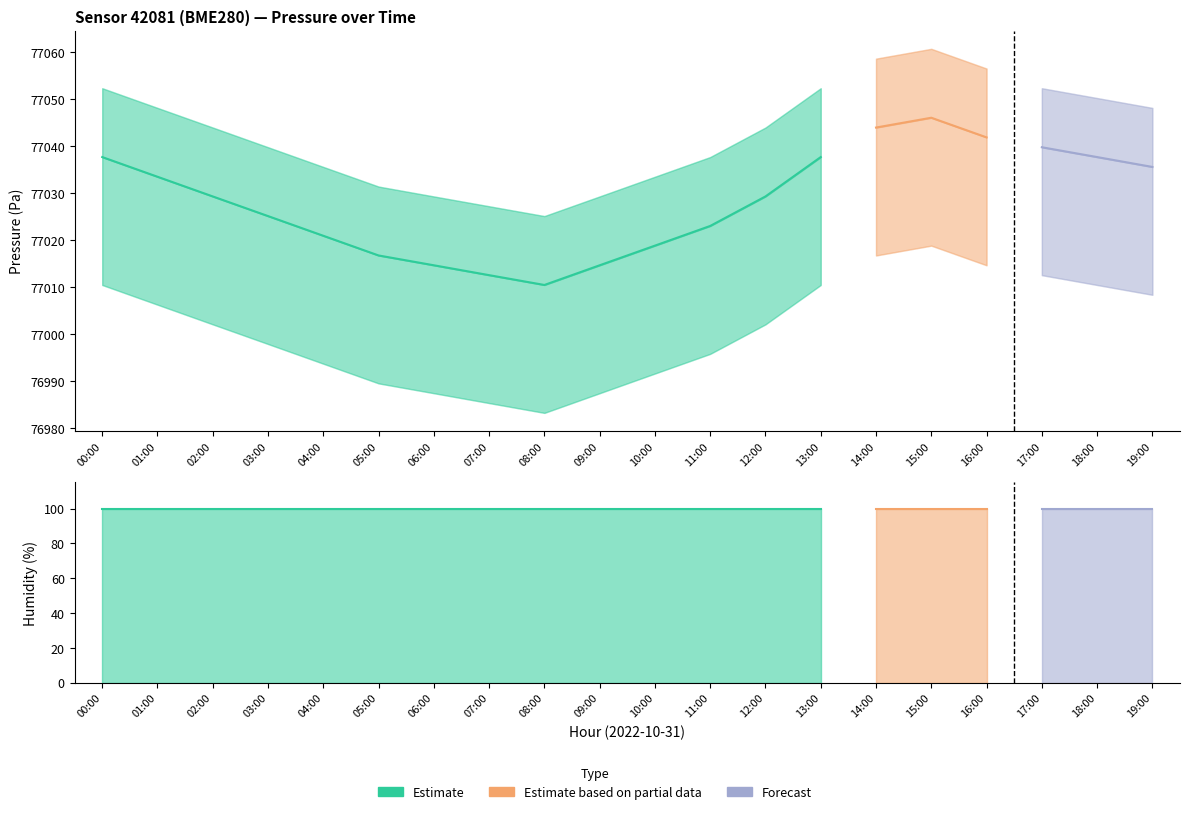

Reading left to right, what are all the values shown in this chart?

pressure: 00:00=77037.7	01:00=77033.5	02:00=77029.3	03:00=77025.1	04:00=77020.9	05:00=77016.8	06:00=77014.7	07:00=77012.6	08:00=77010.5	09:00=77014.7	10:00=77018.8	11:00=77023.0	12:00=77029.3	13:00=77037.7	14:00=77044.0	15:00=77046.1	16:00=77041.9	17:00=77039.8	18:00=77037.7	19:00=77035.6
pressure_upper: 00:00=77052.3	01:00=77048.1	02:00=77044.0	03:00=77039.8	04:00=77035.6	05:00=77031.4	06:00=77029.3	07:00=77027.2	08:00=77025.1	09:00=77029.3	10:00=77033.5	11:00=77037.7	12:00=77044.0	13:00=77052.3	14:00=77058.6	15:00=77060.7	16:00=77056.5	17:00=77052.3	18:00=77050.2	19:00=77048.1
pressure_lower: 00:00=77010.5	01:00=77006.3	02:00=77002.1	03:00=76997.9	04:00=76993.7	05:00=76989.5	06:00=76987.4	07:00=76985.3	08:00=76983.2	09:00=76987.4	10:00=76991.6	11:00=76995.8	12:00=77002.1	13:00=77010.5	14:00=77016.8	15:00=77018.8	16:00=77014.7	17:00=77012.6	18:00=77010.5	19:00=77008.4
humidity: 00:00=100.0	01:00=100.0	02:00=100.0	03:00=100.0	04:00=100.0	05:00=100.0	06:00=100.0	07:00=100.0	08:00=100.0	09:00=100.0	10:00=100.0	11:00=100.0	12:00=100.0	13:00=100.0	14:00=100.0	15:00=100.0	16:00=100.0	17:00=100.0	18:00=100.0	19:00=100.0